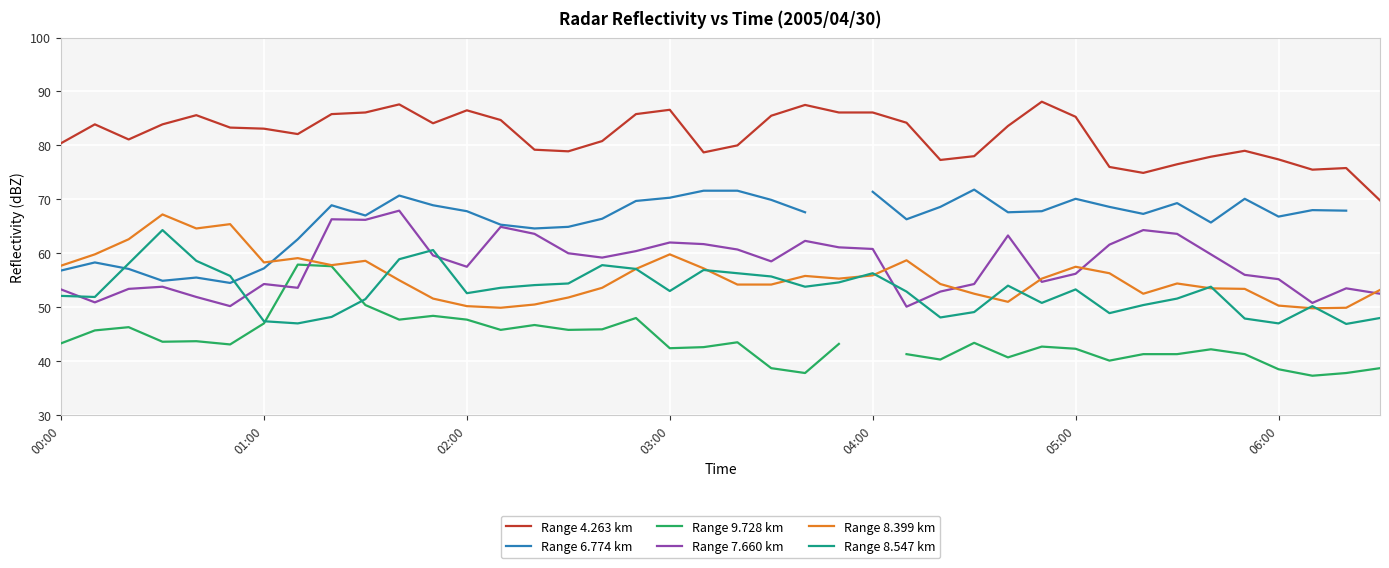

The value of Range 8.547 km at 05:00 is 27.2. True or false?

False